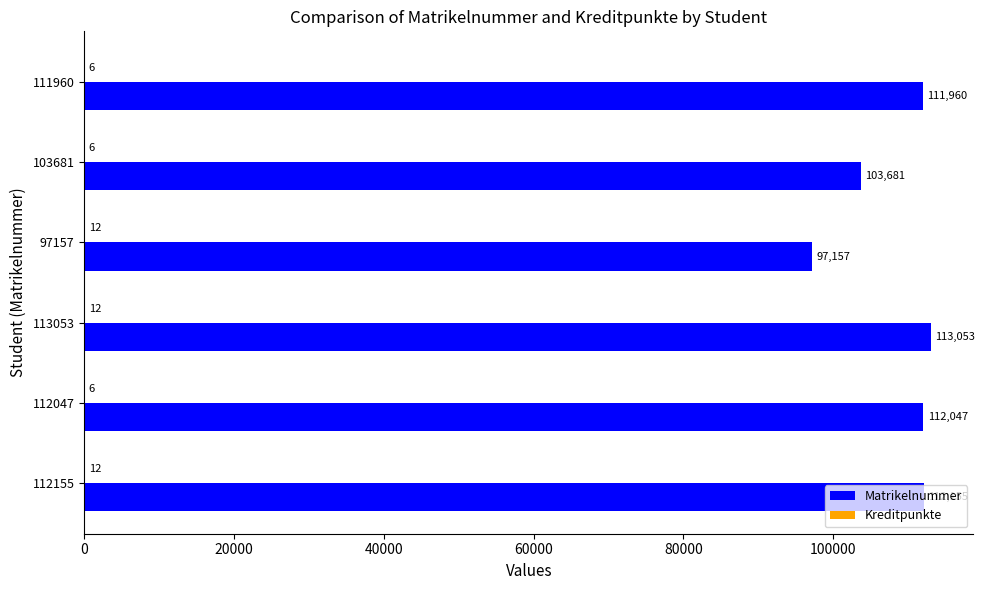

True or false: Matrikelnummer has a value of 174041 at 97157.

False